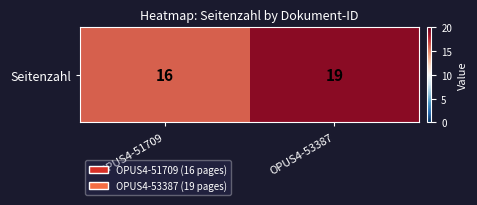

True or false: the data shows 16 at OPUS4-51709.

True